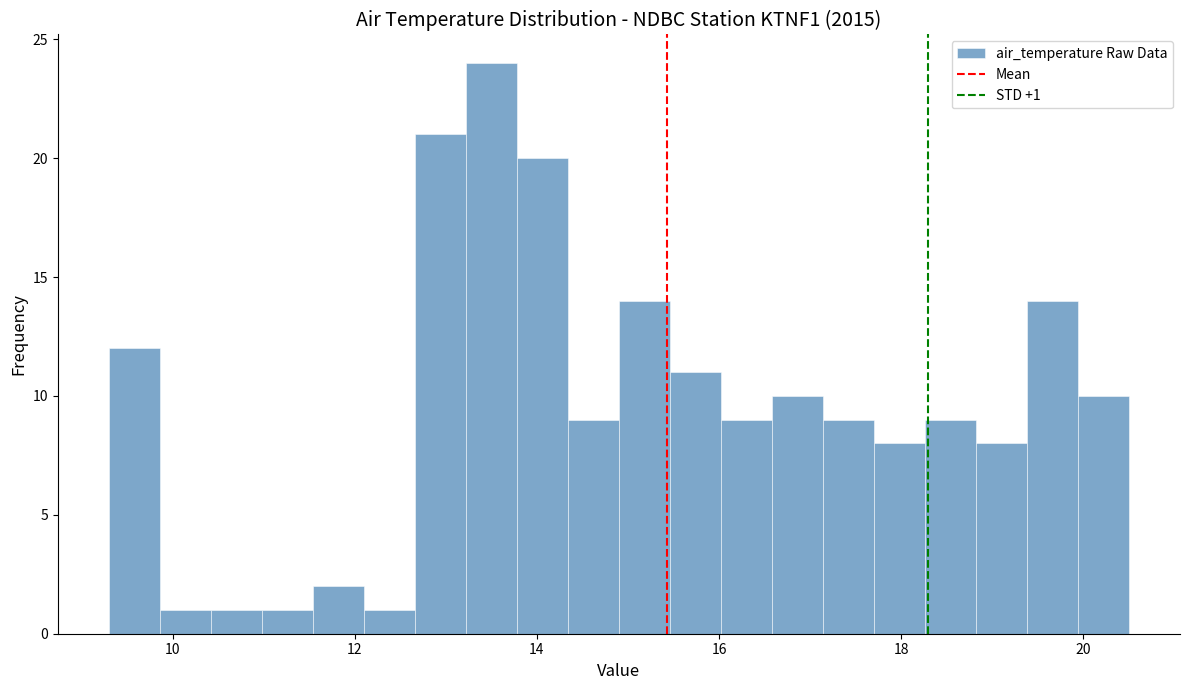

Read against the x-axis, roughly where is the centre of the tallest bar?

13.6